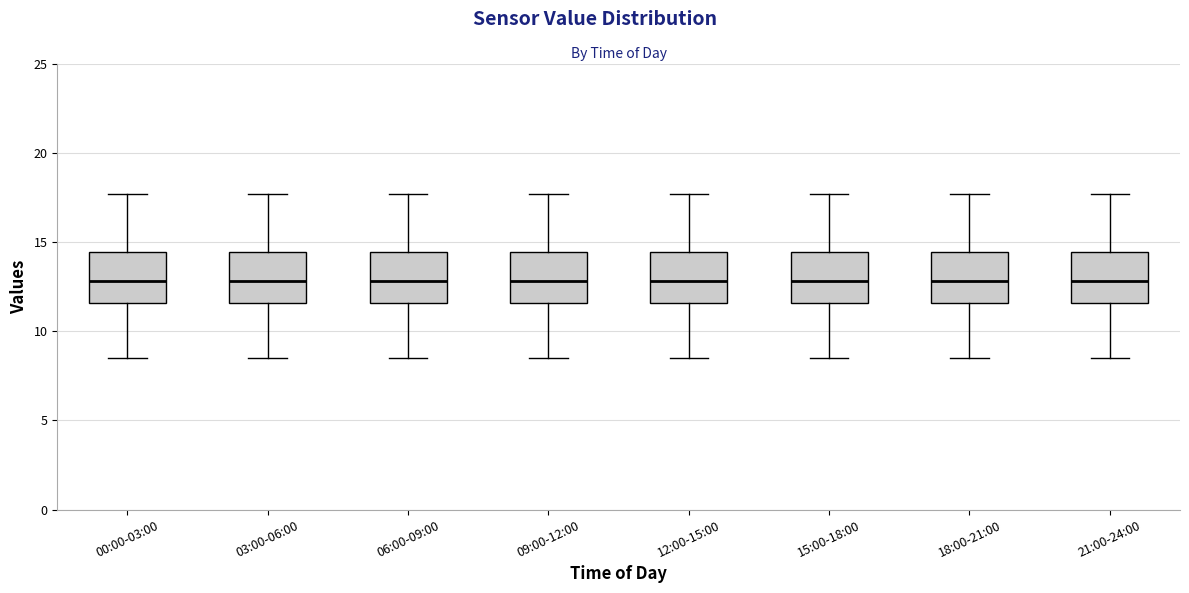

Where does the lower whisker of the box for 12:00-15:00 end on the y-axis? The values are not printed on the chart, so give them approximately, as read against the axis.

8.5